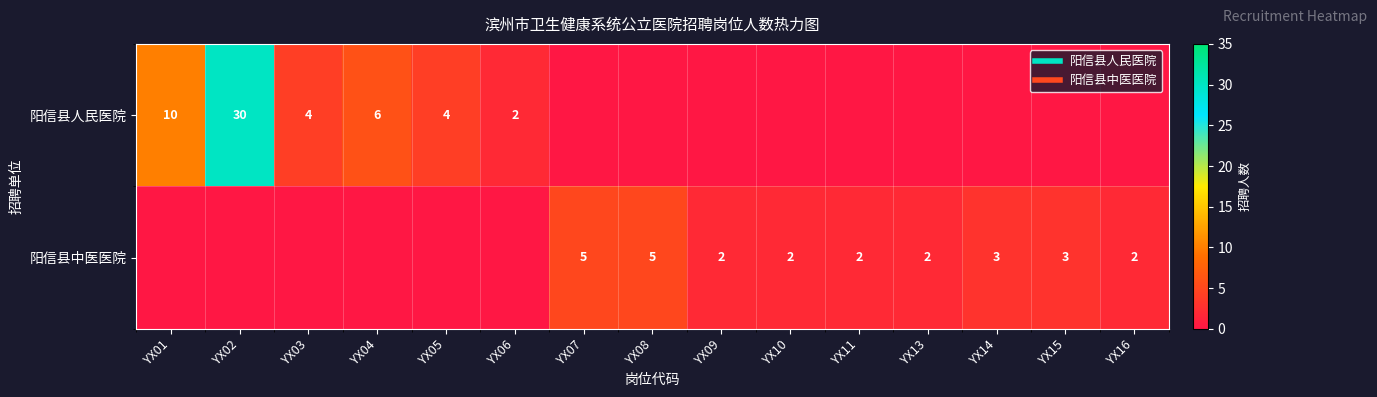

Is it true that 阳信县人民医院 equals 14 at YX15?

False